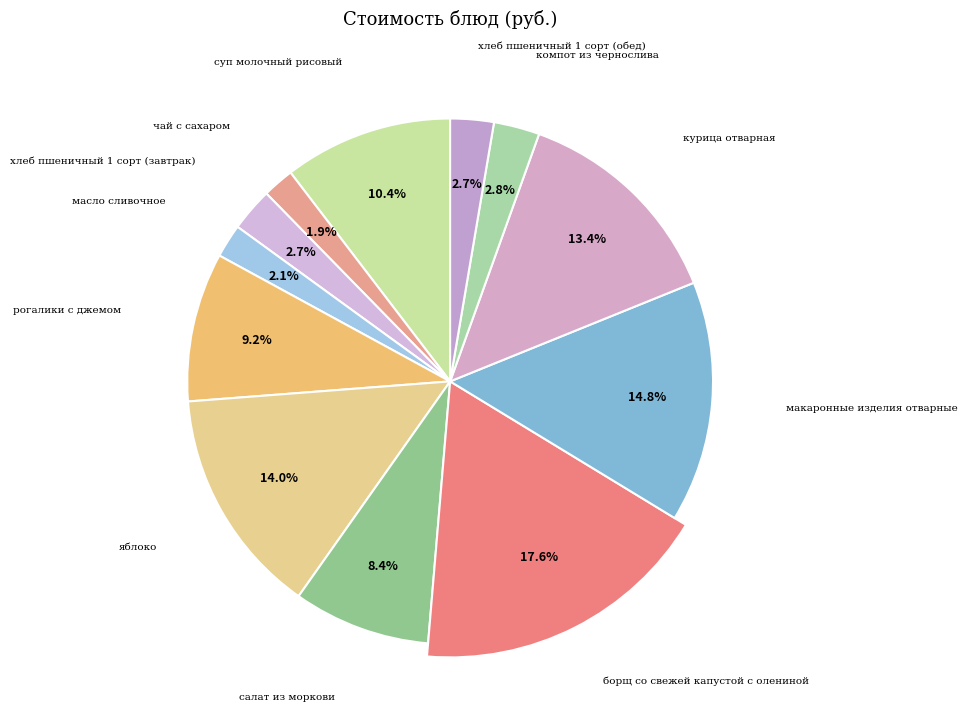

How much of the chart is everything except рогалики с джемом?

90.8%